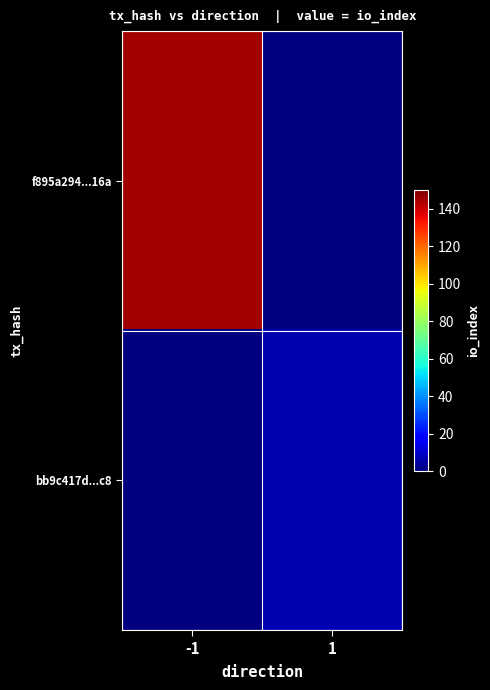

Which series has the widest spread of values?

f895a294...16a